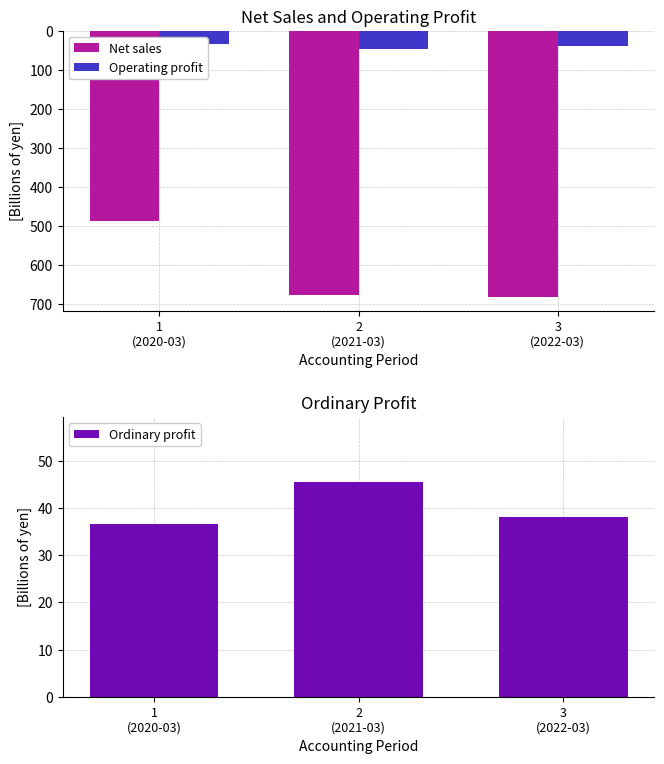

Between 2
(2021-03) and 3
(2022-03), which series saw the biggest shift?

Operating profit